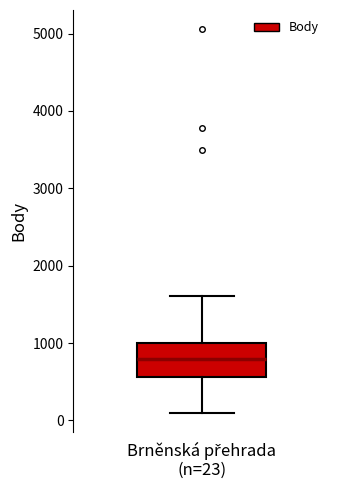

Read this box plot against the y-axis: the position of the median line, the range covered by the box, and the ends of both whiskers. The values are not printed on the chart, so give them approximately, as read against the axis.

median 800, box 600 to 1000, whiskers 100 to 1600